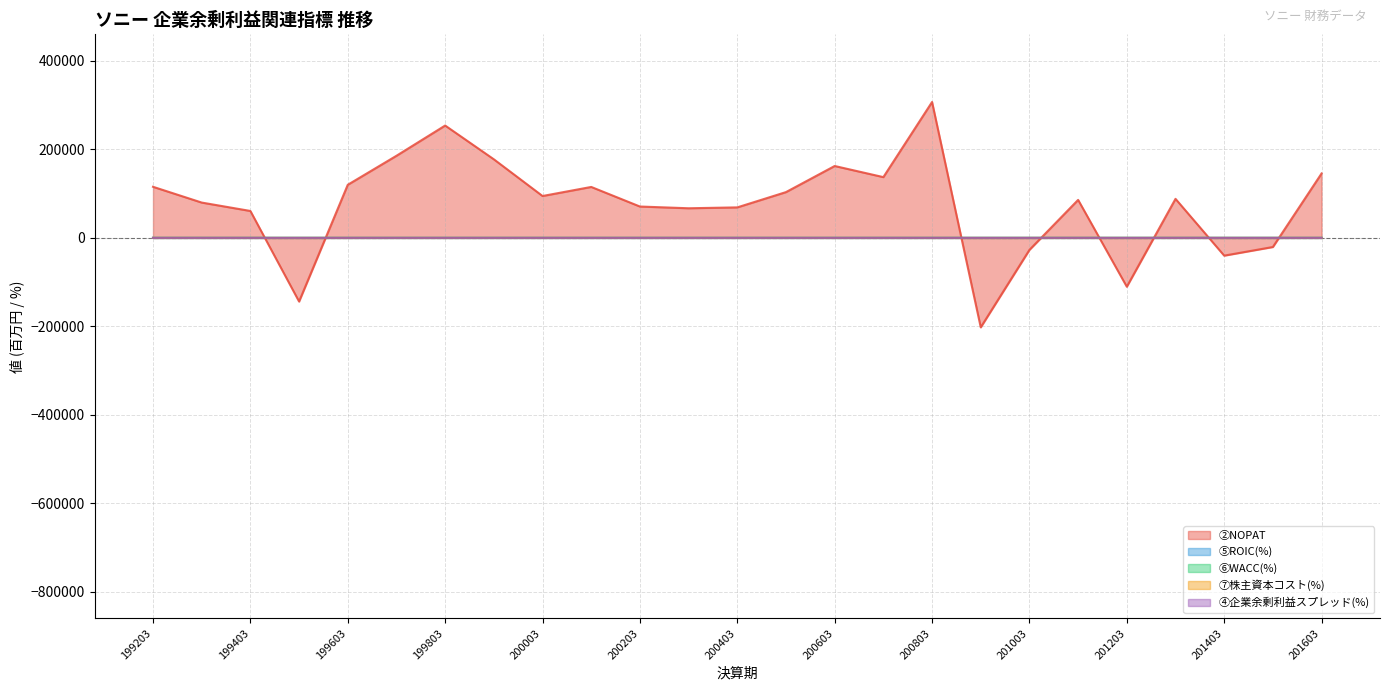

True or false: ②NOPAT and ⑦株主資本コスト(%) cross at least once.

True